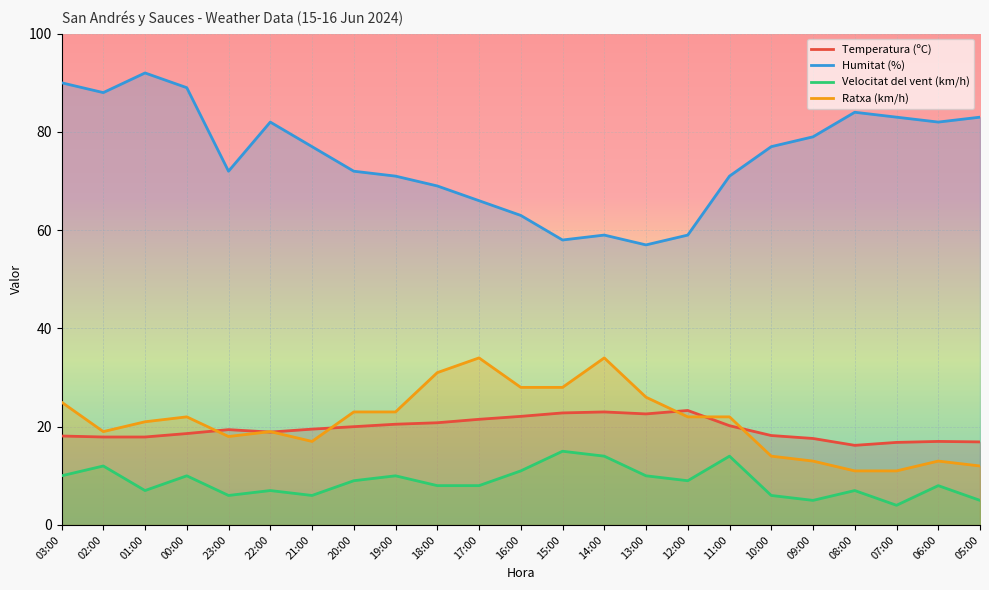

At which category is the sum across all series the highest?

03:00